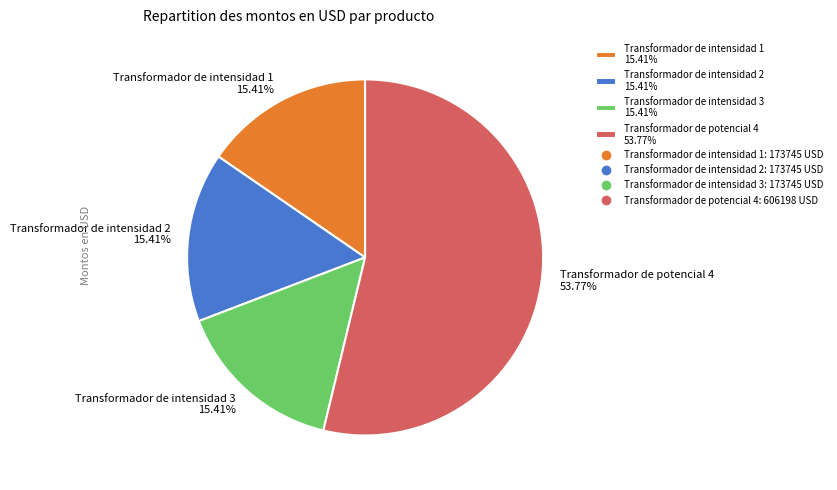

How many segments does this pie chart have?

4